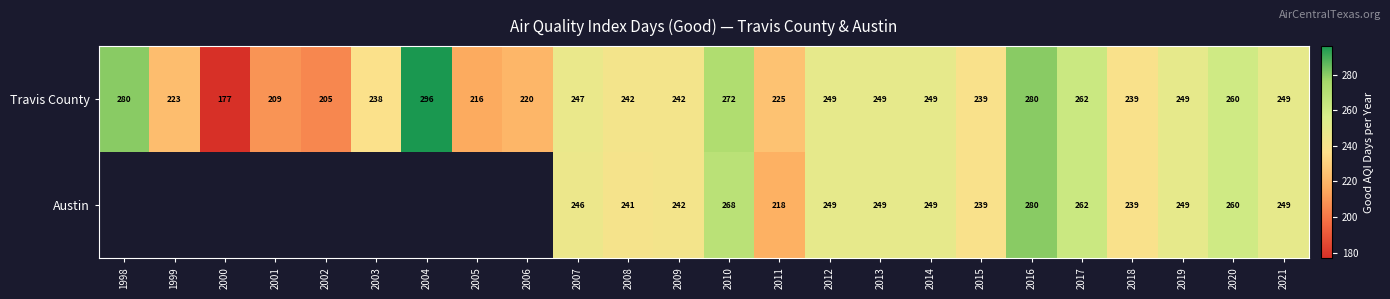

Which category has the lowest value across all series?

2000